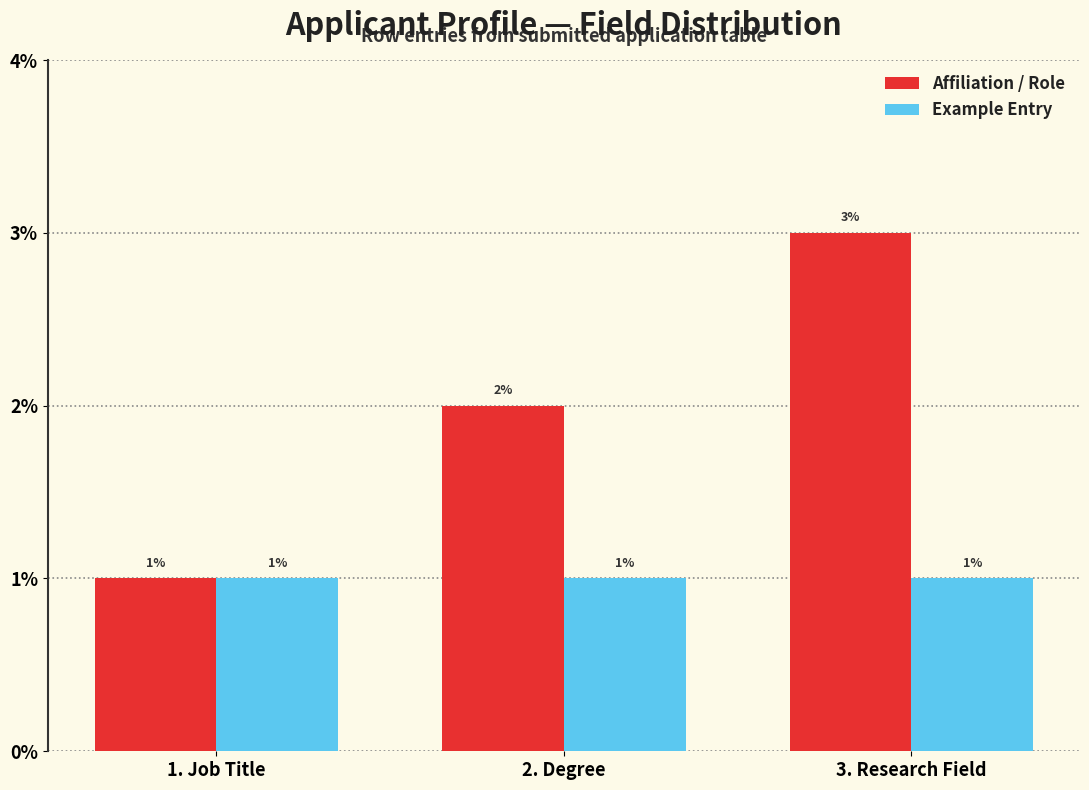

Read the Example Entry value at 1. Job Title.

1